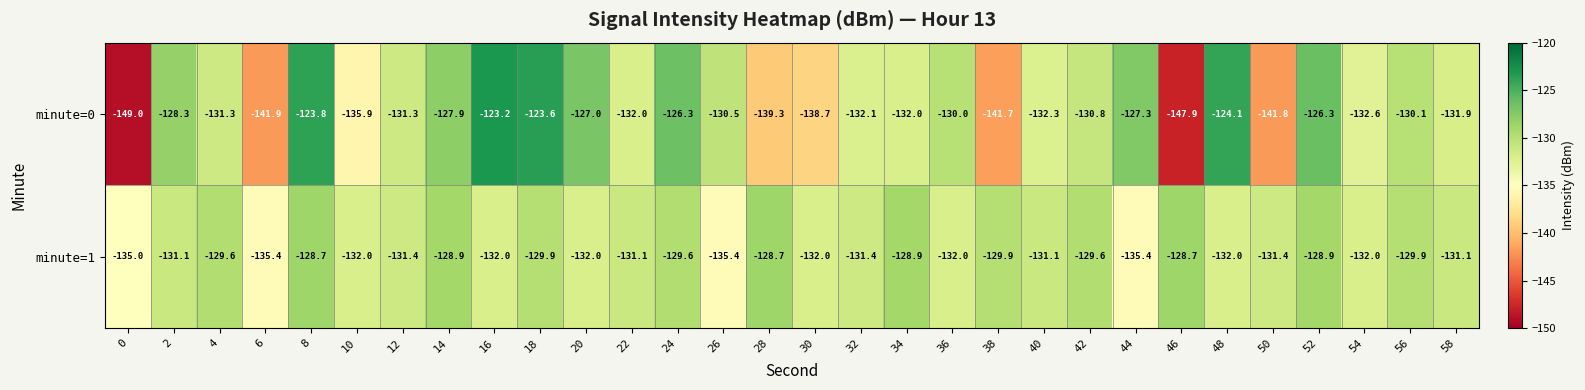

Which category has the highest value across all series?

16